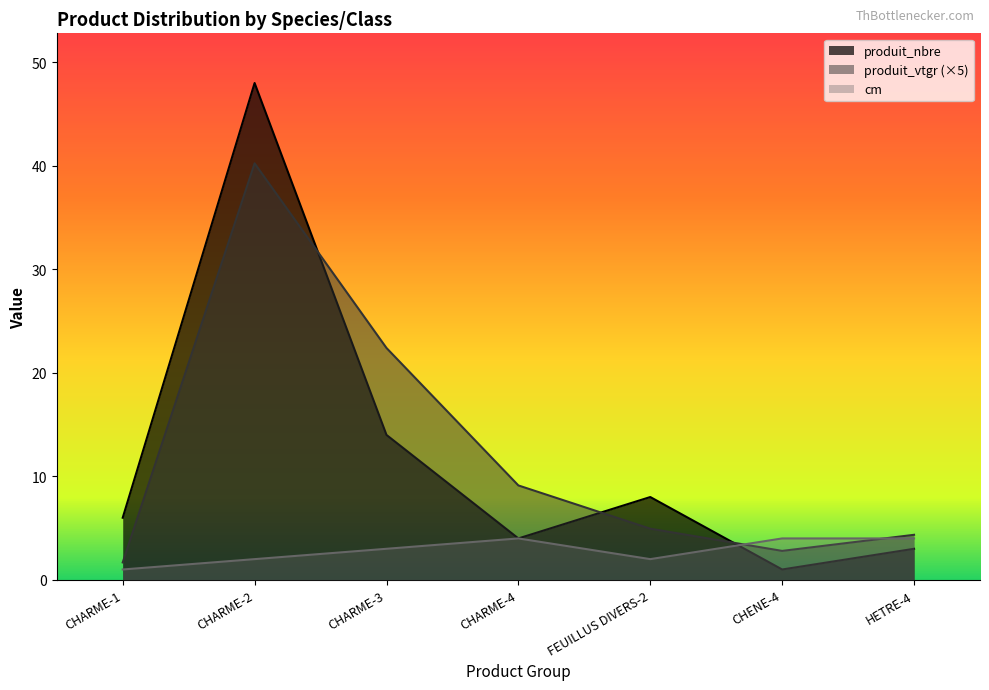

How many intersections are there between produit_nbre and cm?

1